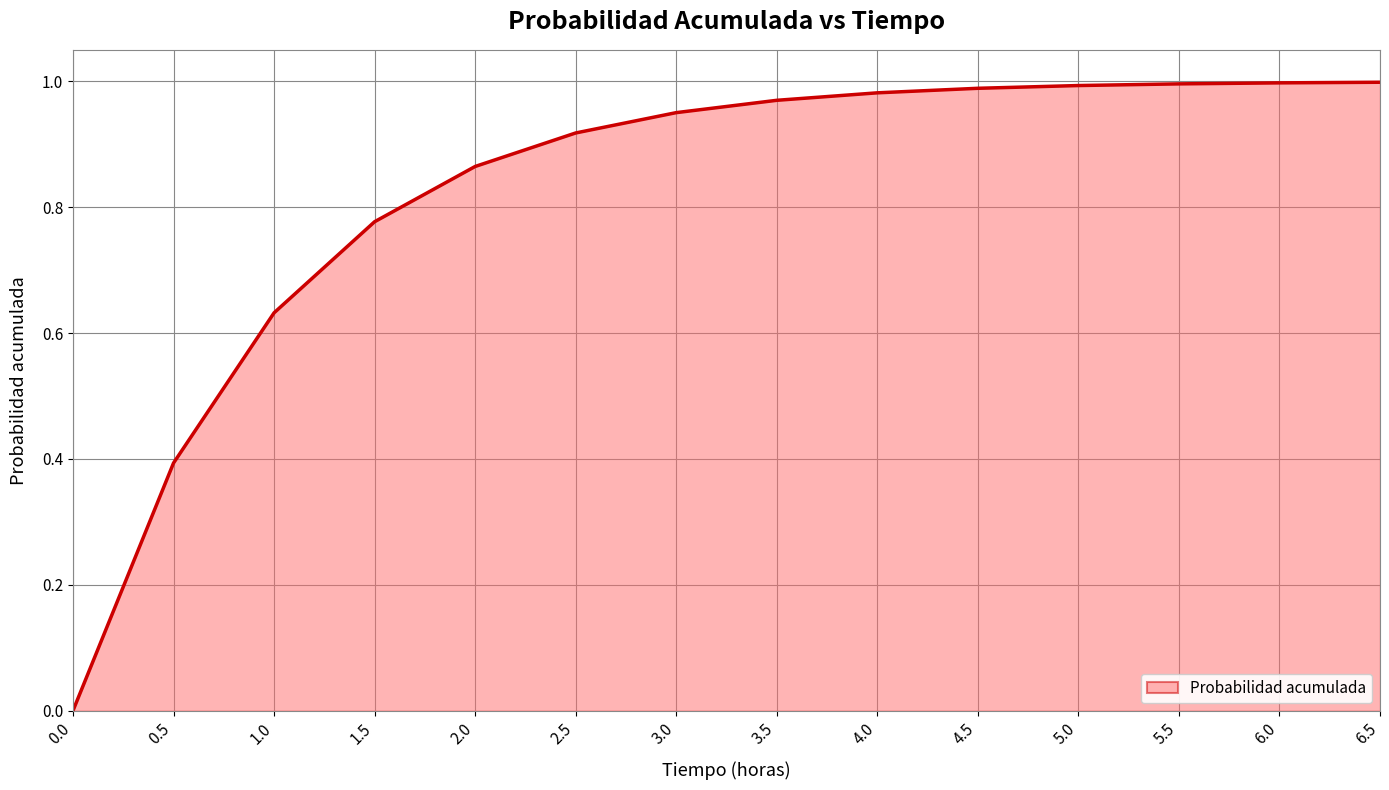

What position from the left is 2.5?

6